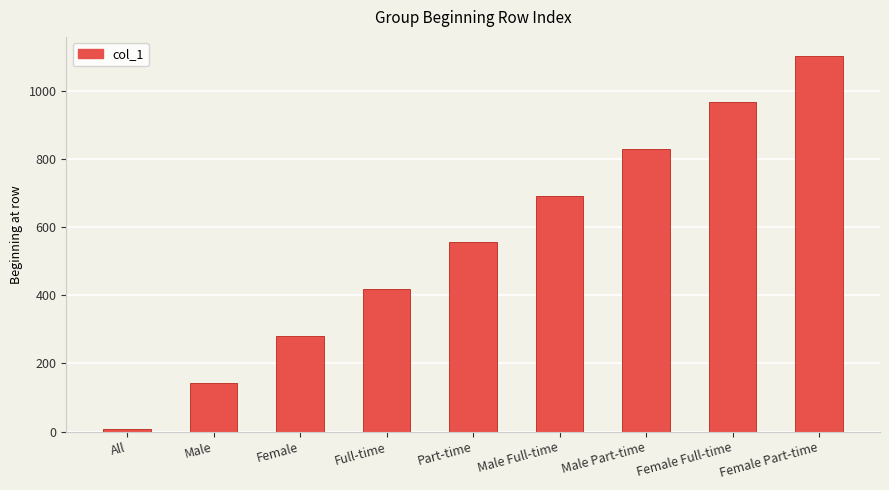

List the labels in order of value, smallest first.

All, Male, Female, Full-time, Part-time, Male Full-time, Male Part-time, Female Full-time, Female Part-time